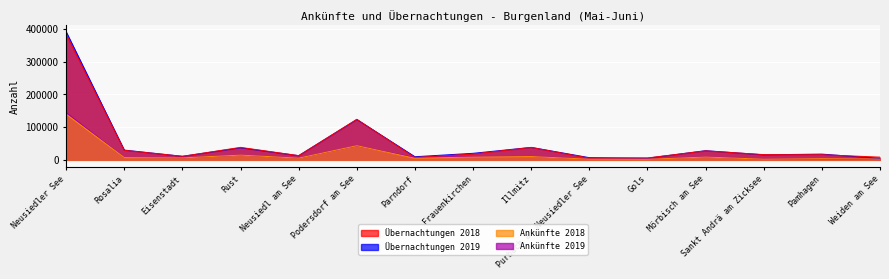

Which series has the widest spread of values?

Übernachtungen 2019